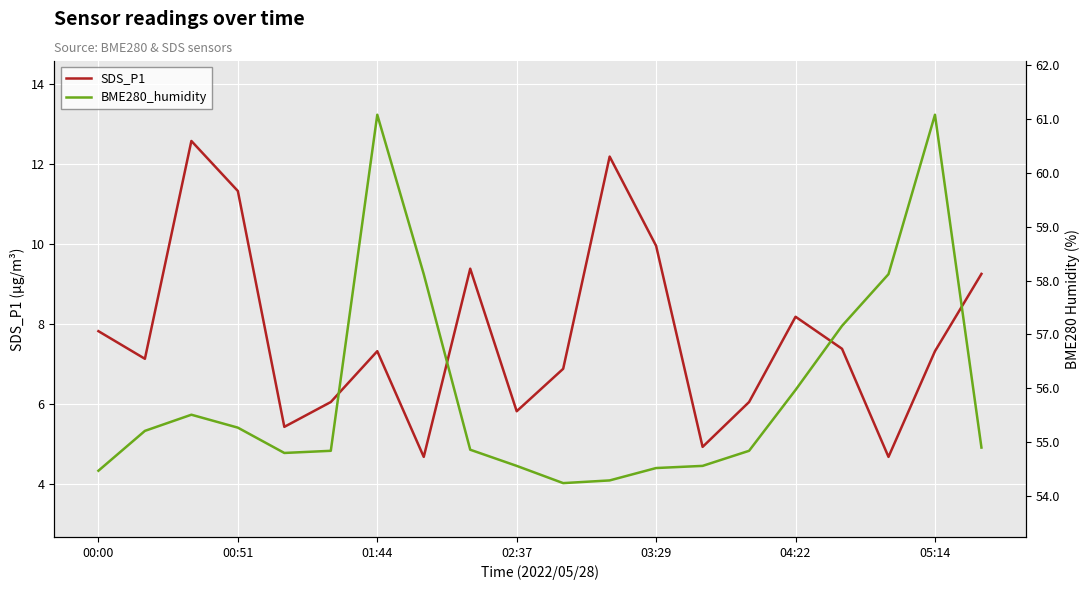

Which series has the largest range (max minus min)?

SDS_P1